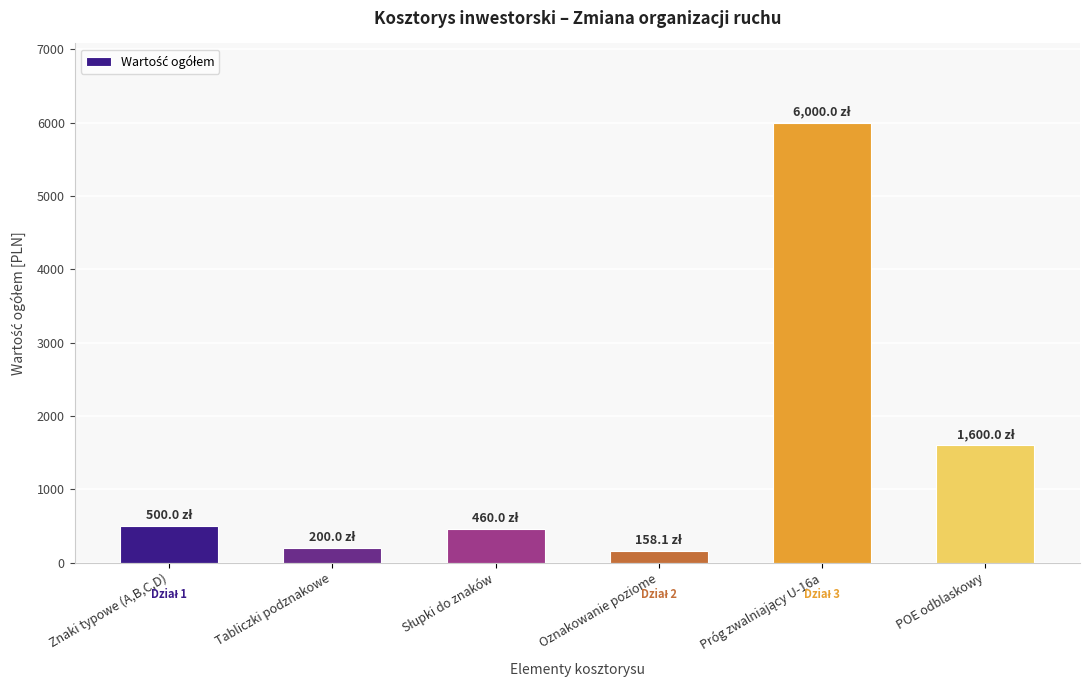

Reading right to left, transcribe all the data shown in this chart.

1600.0	6000.0	158.1	460.0	200.0	500.0